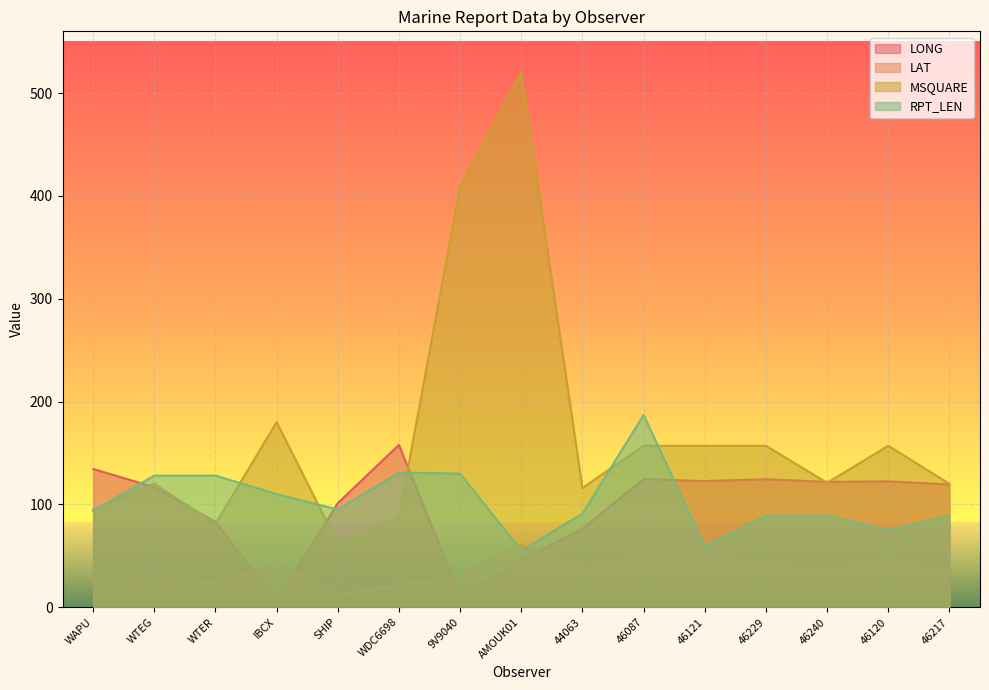

At which category does LONG reach its first local valley?

IBCX